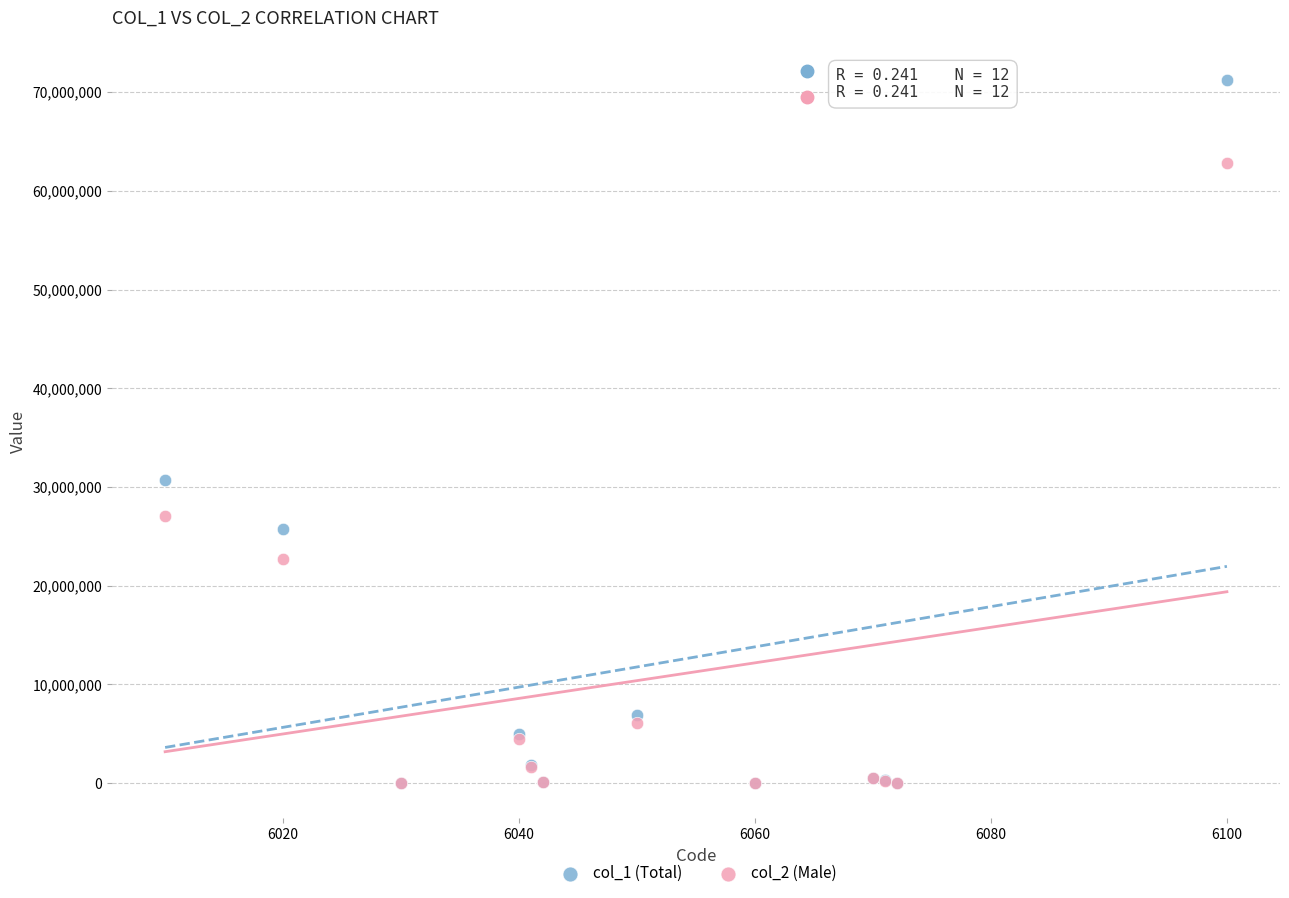

Across all series, what Y value is closest to 35616907?

30710558